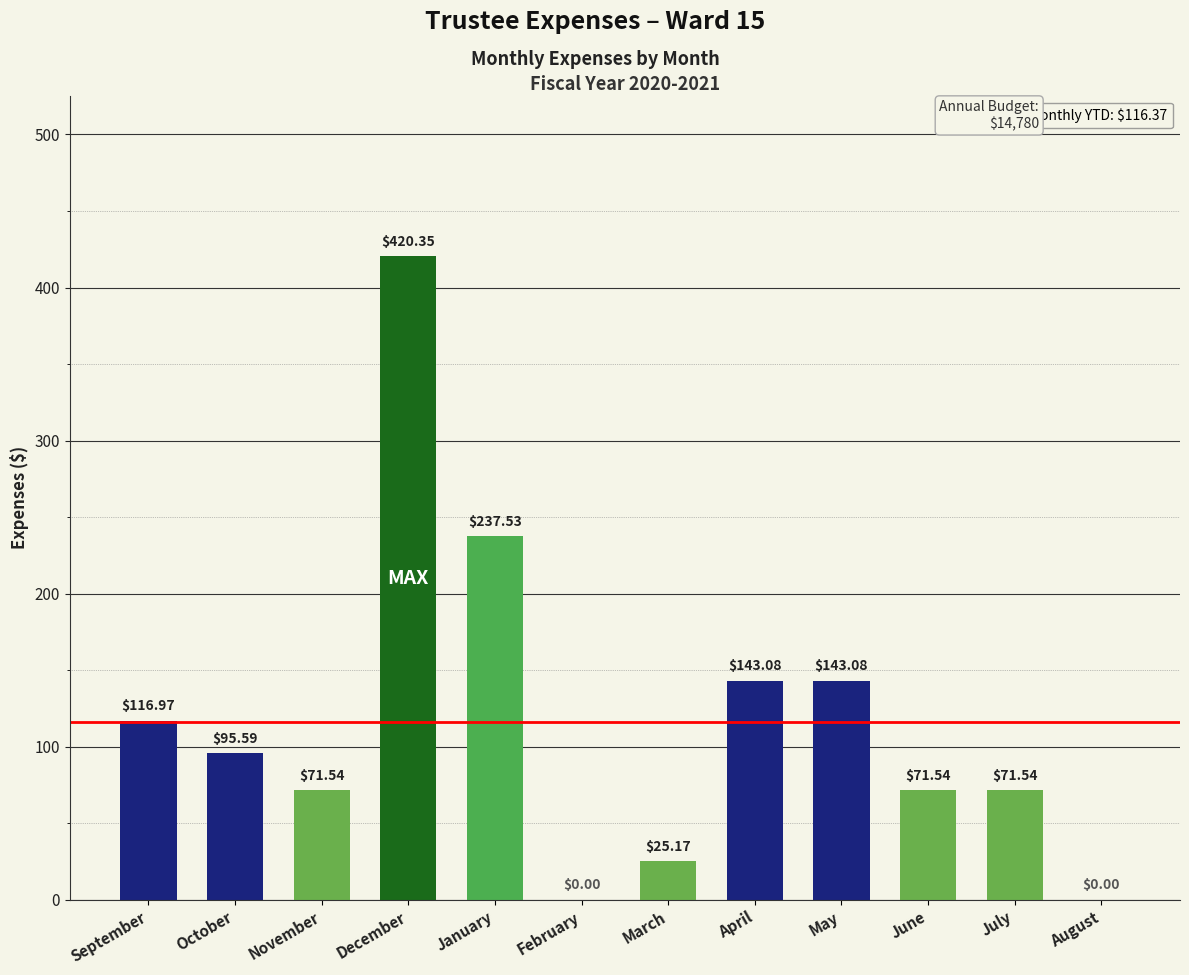

Where does the data first go above 95?

September